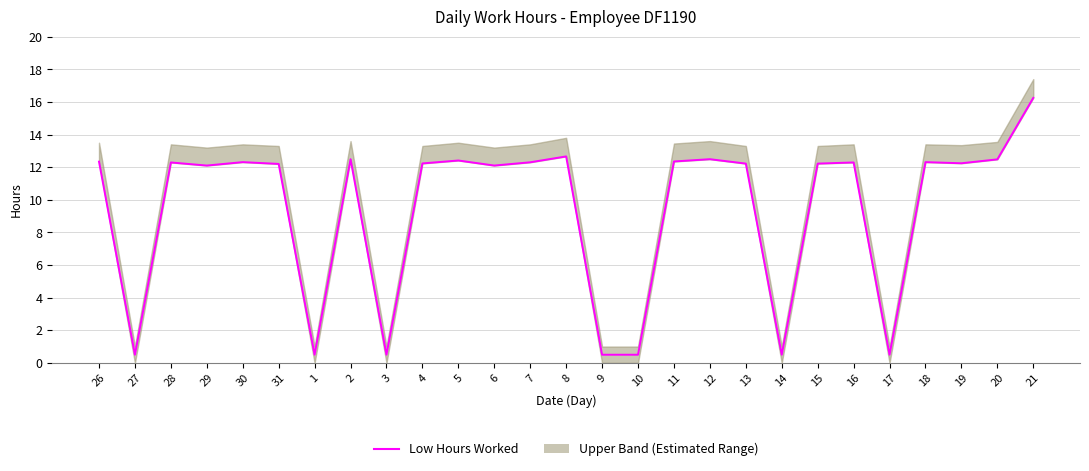

True or false: the data shows 12.3 at 18.

True